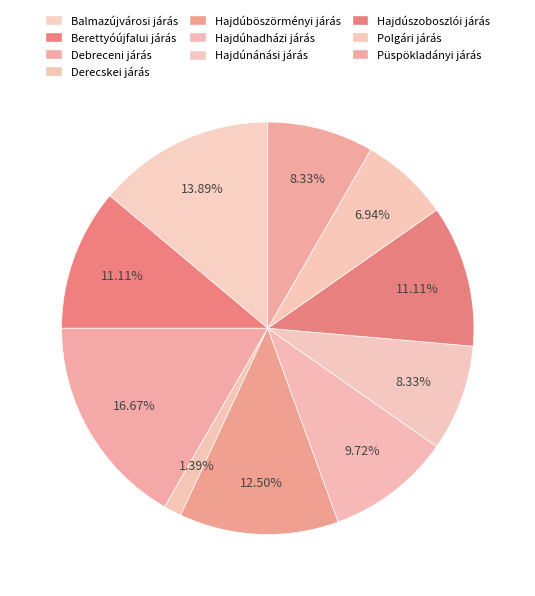

What is the smallest slice in the pie chart?

Derecskei járás